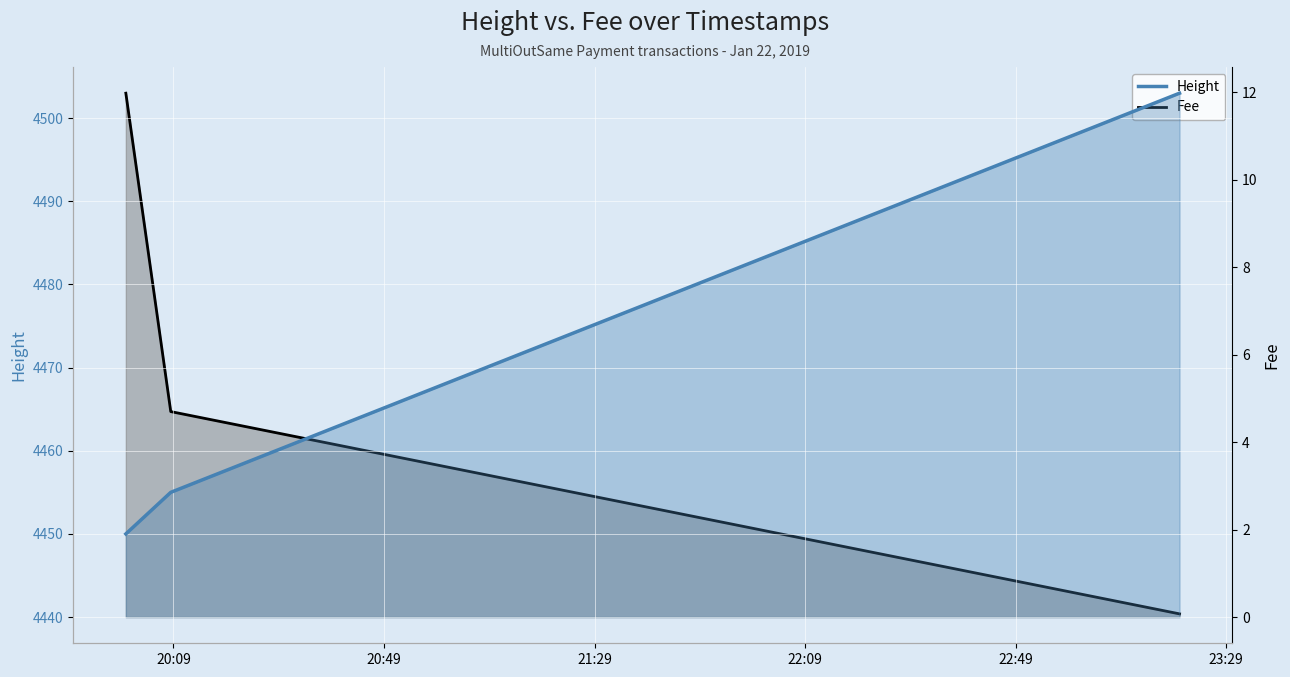

Reading right to left, list all the values displayed in this chart.

Height: 4503.0	4455.0	4450.0
Fee: 0.1	4.7	12.0